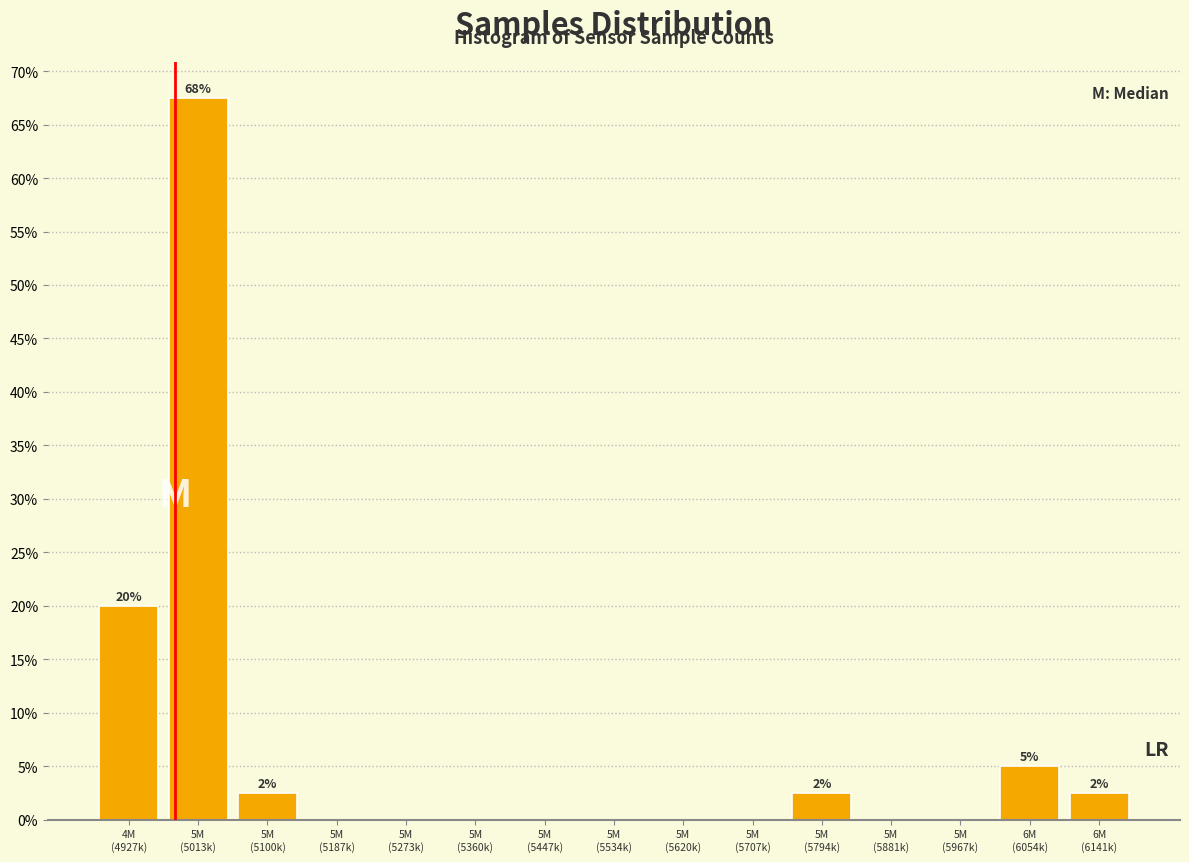

What is the greatest value displayed?

67.5